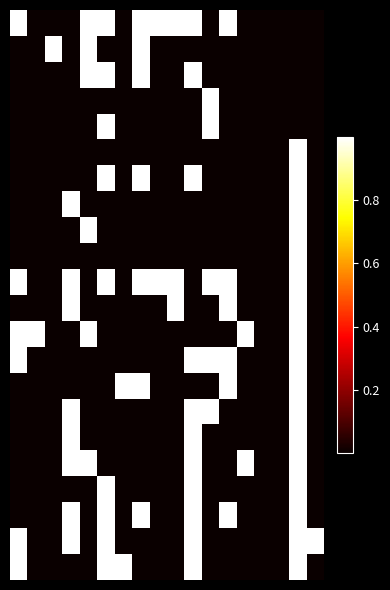

At how many categories does at least one series exceed 0?

16